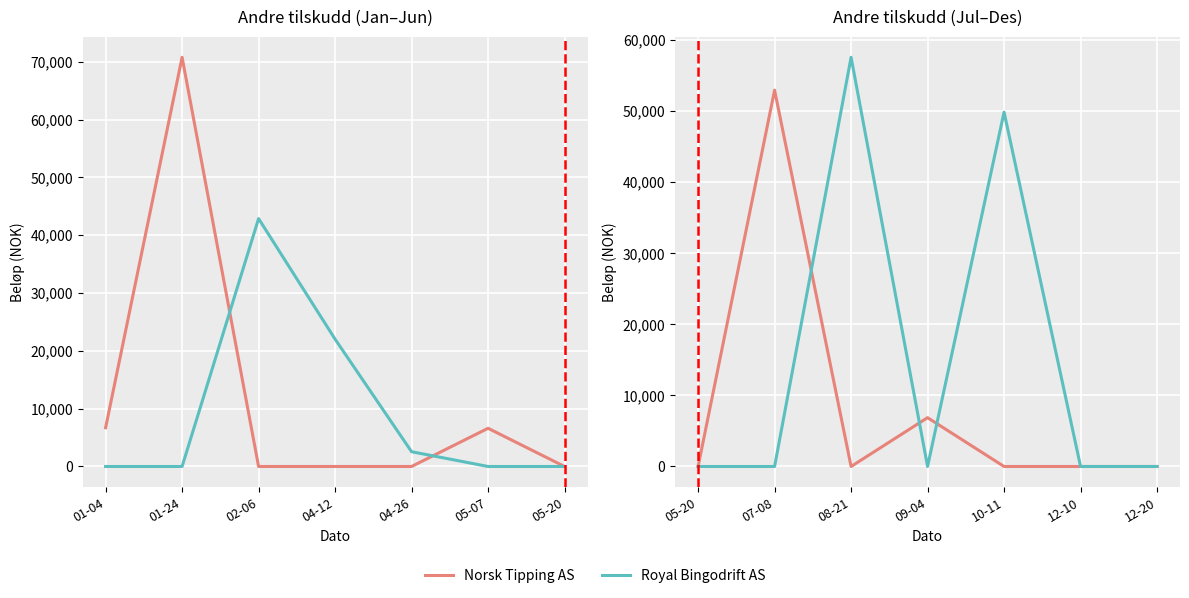

Where do Norsk Tipping AS and Royal Bingodrift AS first cross each other?

07-08 and 08-21